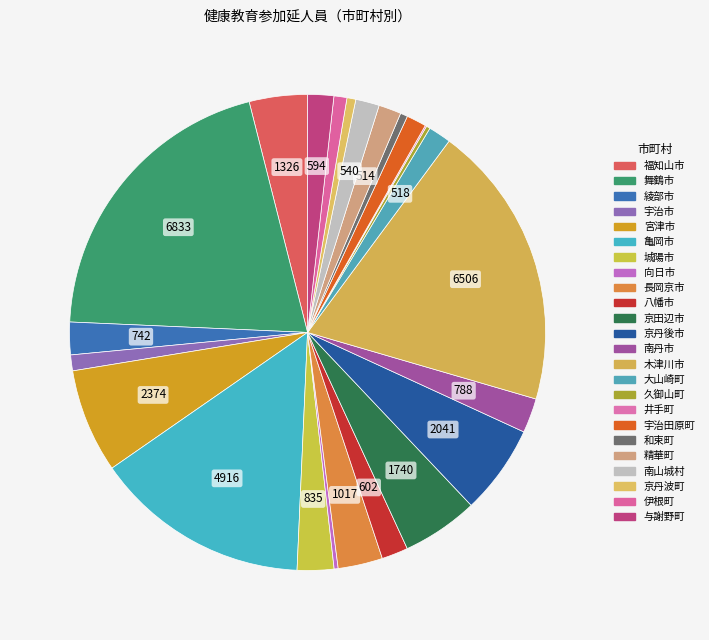

What is the ratio of the value at 宇治田原町 to the value at 宇治市?

1.3